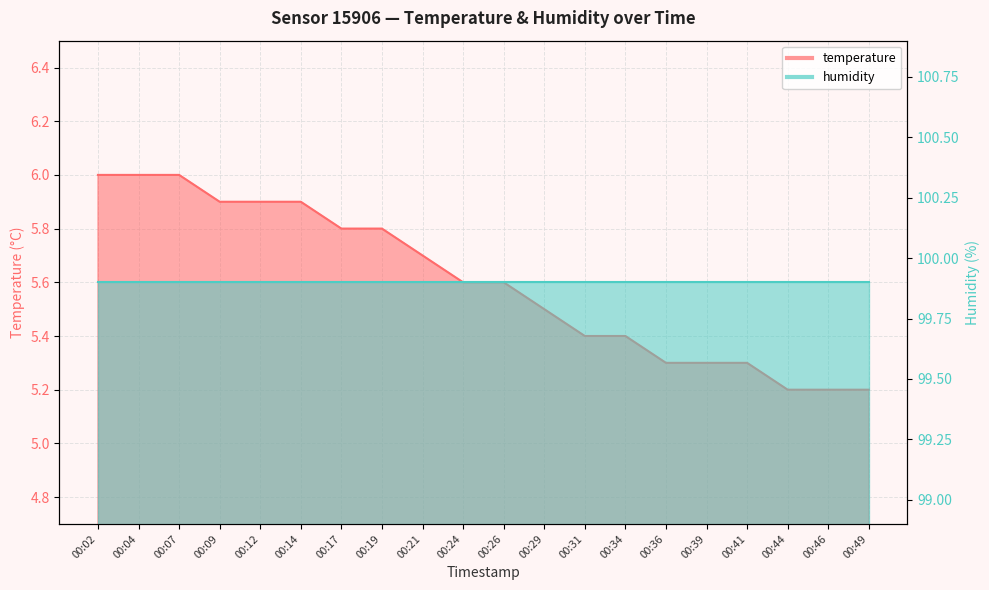

What is the difference between the maximum and second lowest values?

0.8